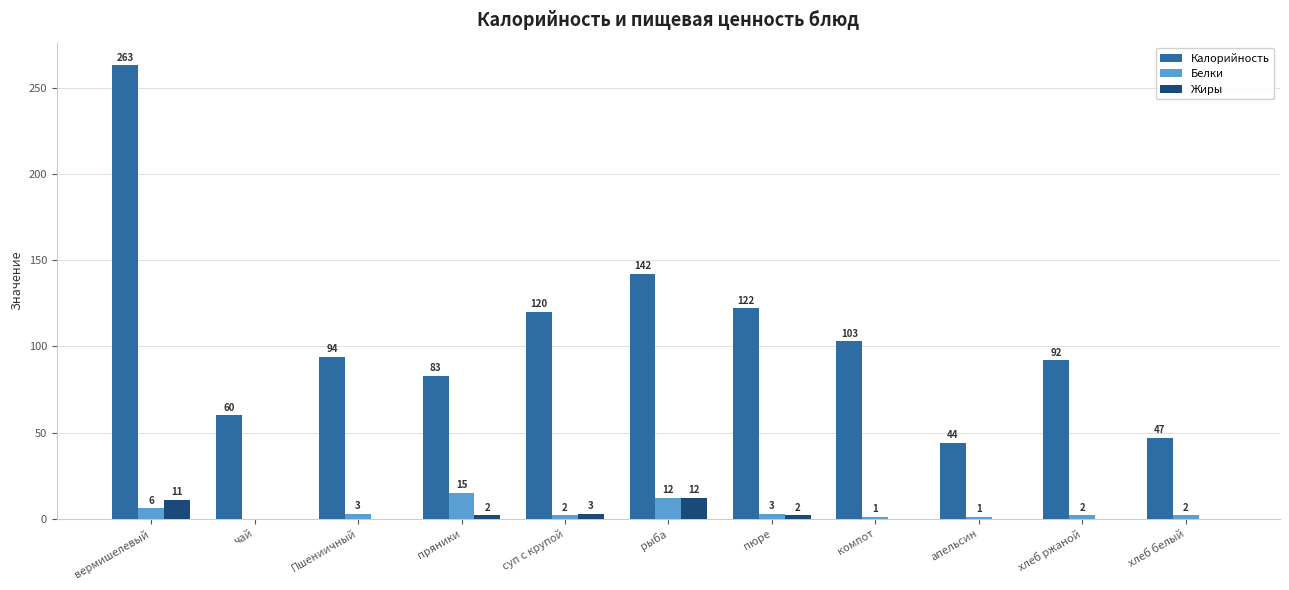

What are all the series names shown in the legend?

Калорийность, Белки, Жиры